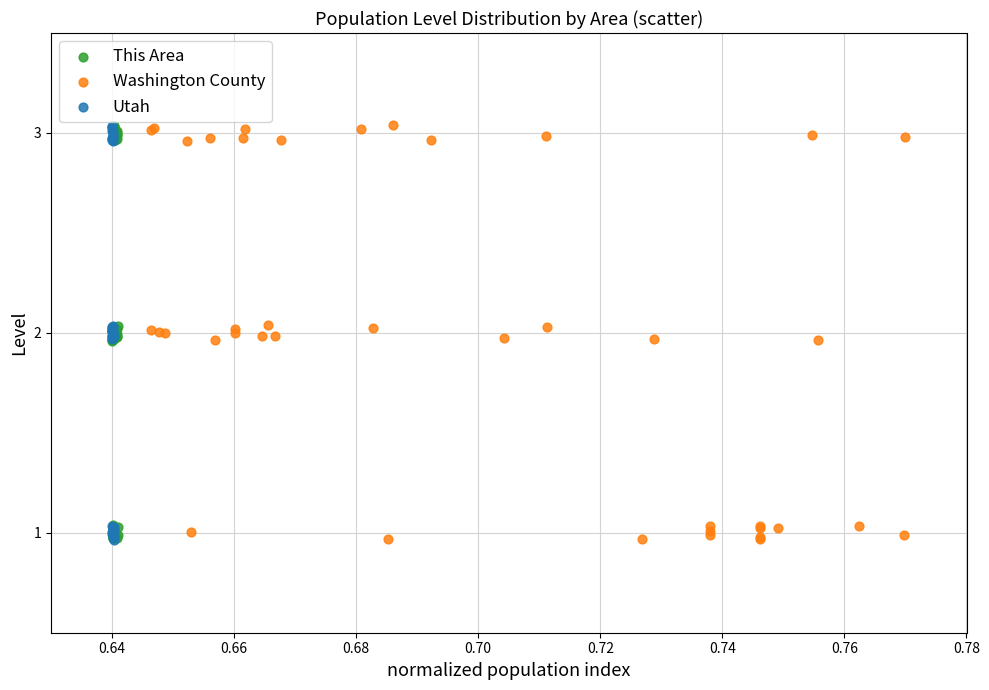

What are all the series names shown in the legend?

This Area, Washington County, Utah